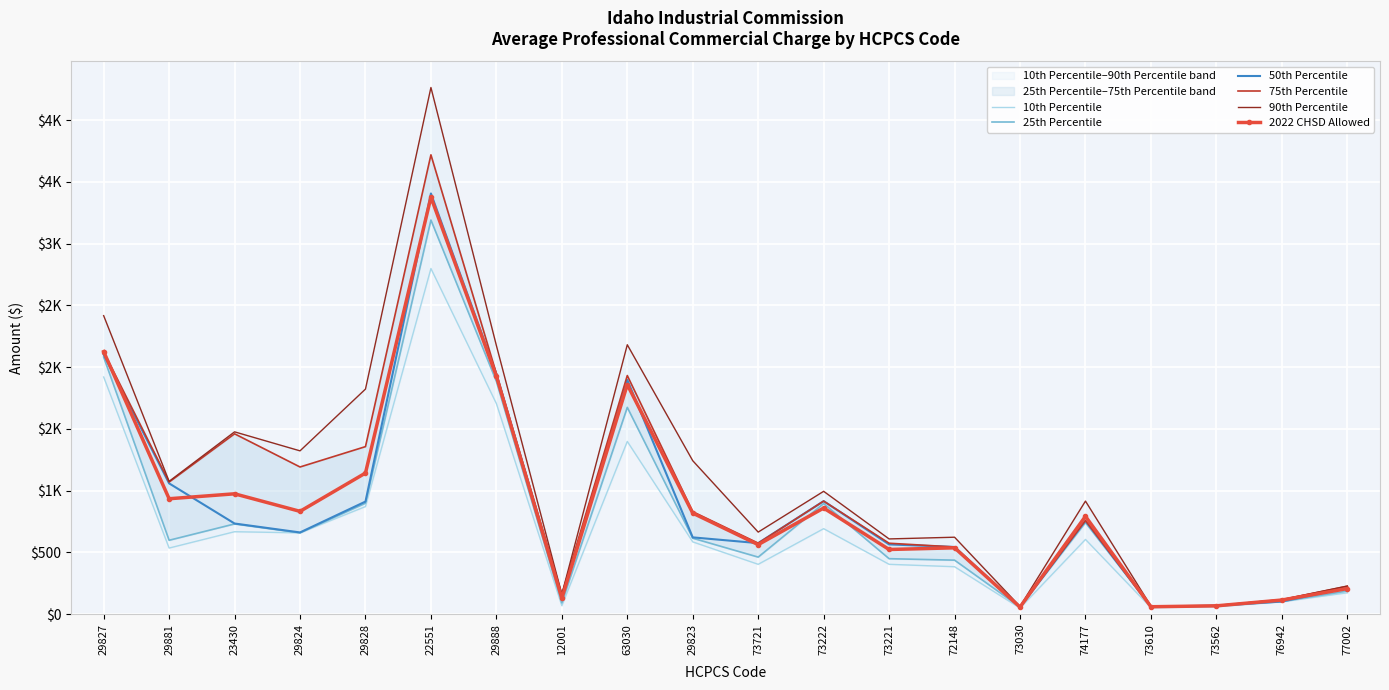

At which category is the sum across all series the highest?

22551